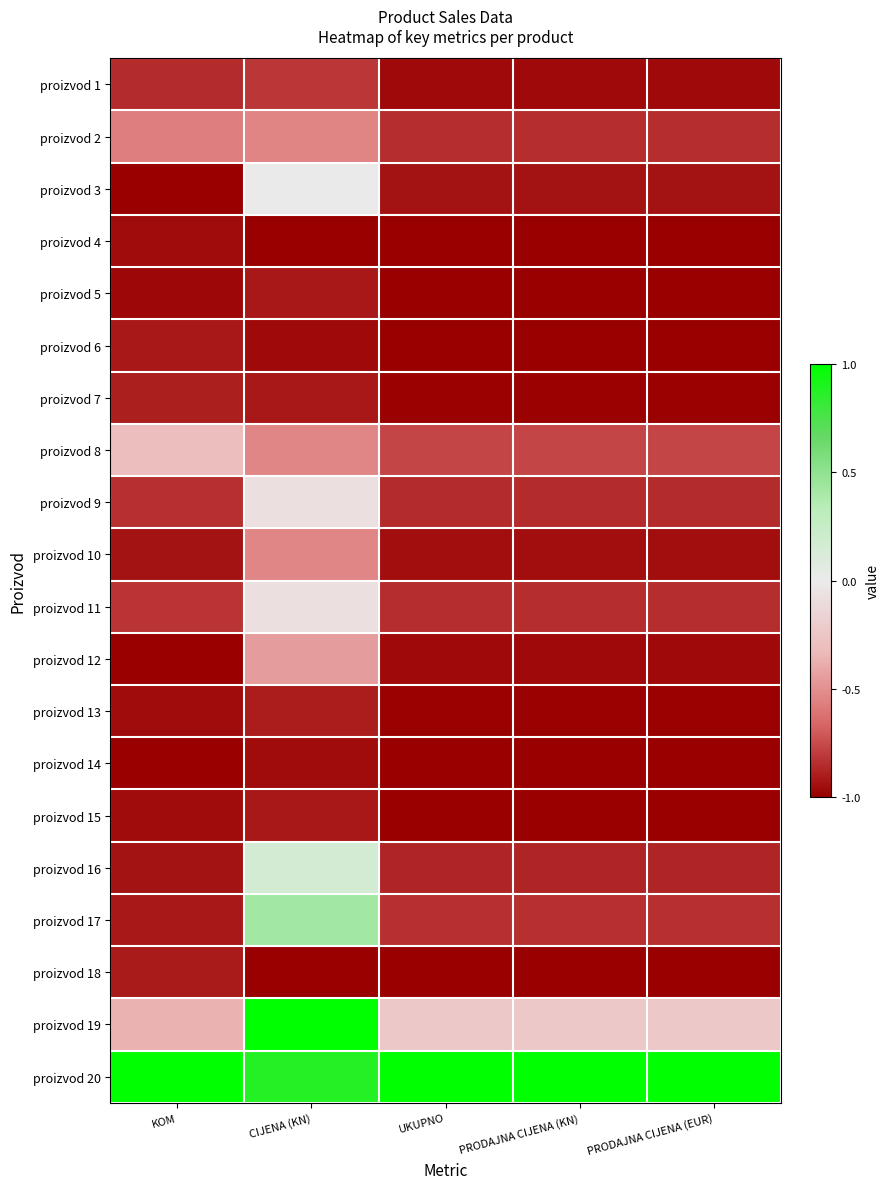

How many categories are shown in the chart?

5